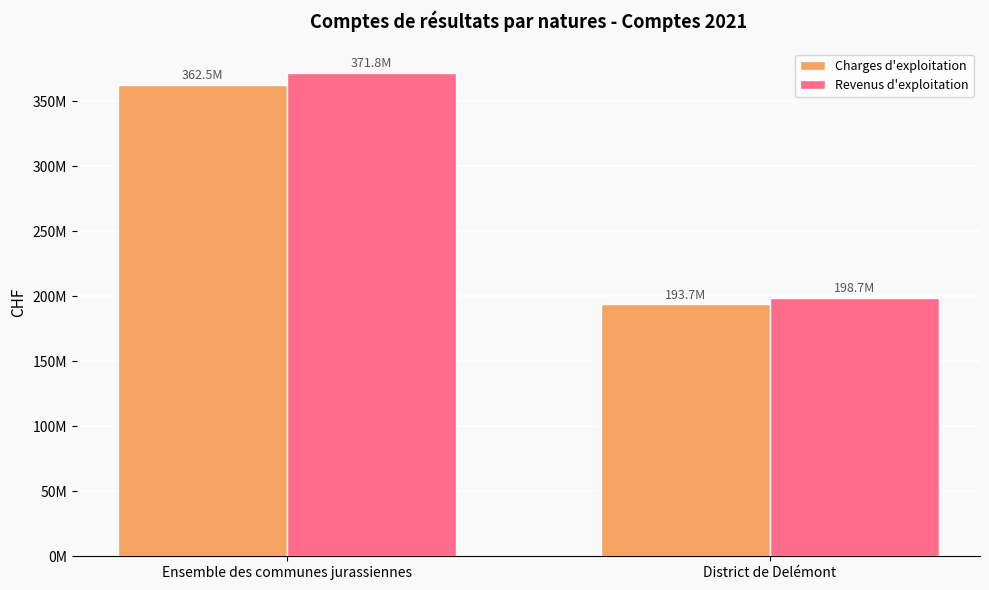

What position from the right is District de Delémont?

1